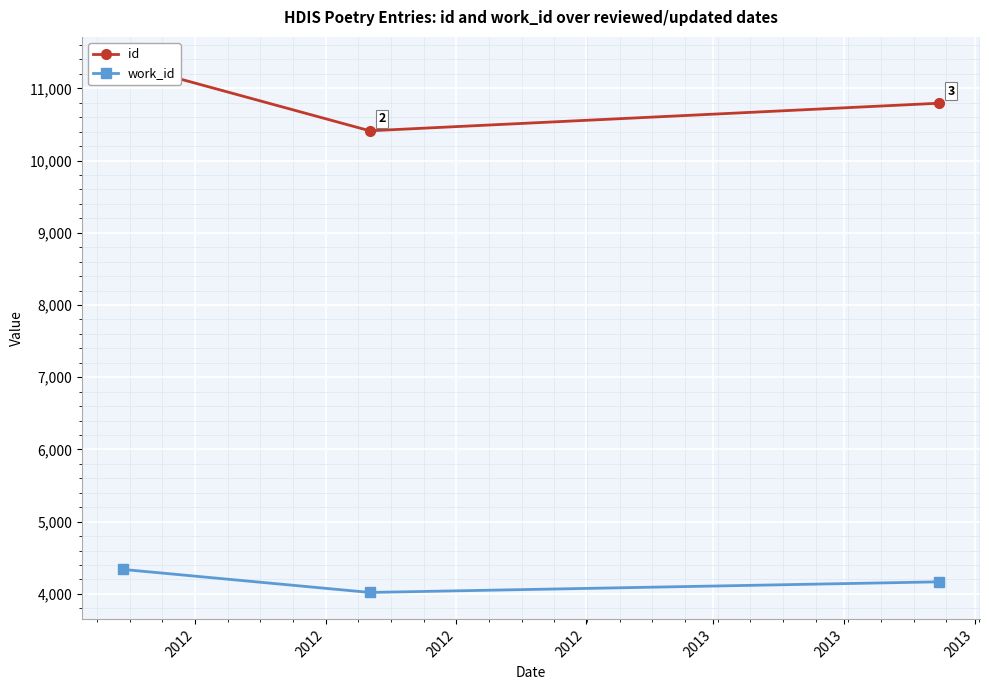

How many work_id values are between 4020 and 4339?

3